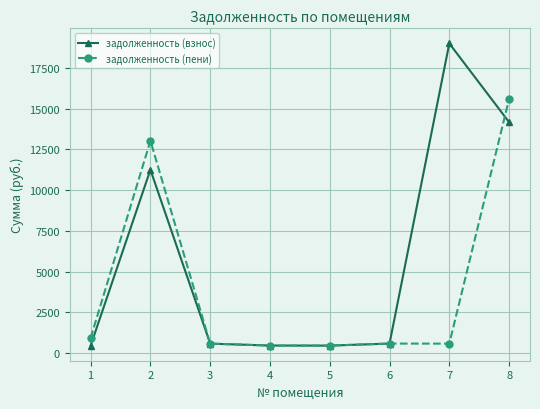

What is the value of the задолженность (пени) point at the 8th from the left?

15579.3